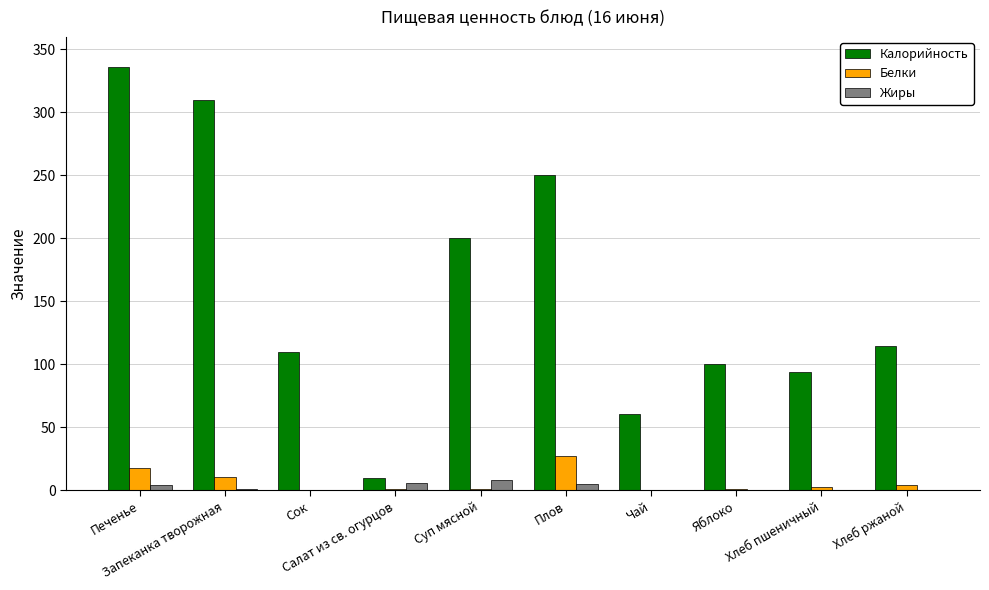

What is the maximum value for Калорийность?

336.0